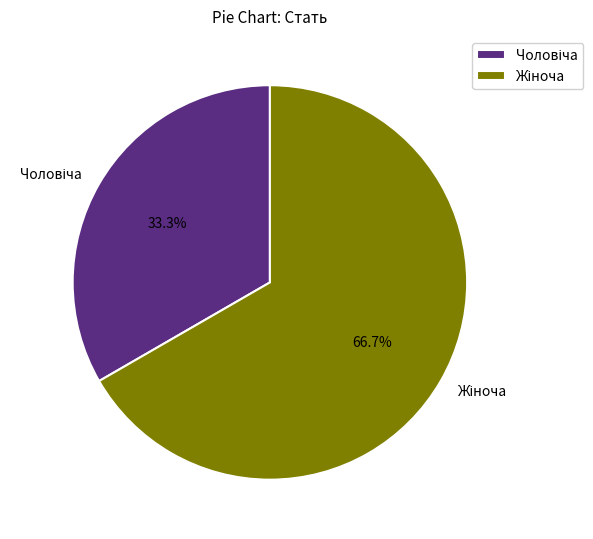

Does any single category account for the majority?

Yes